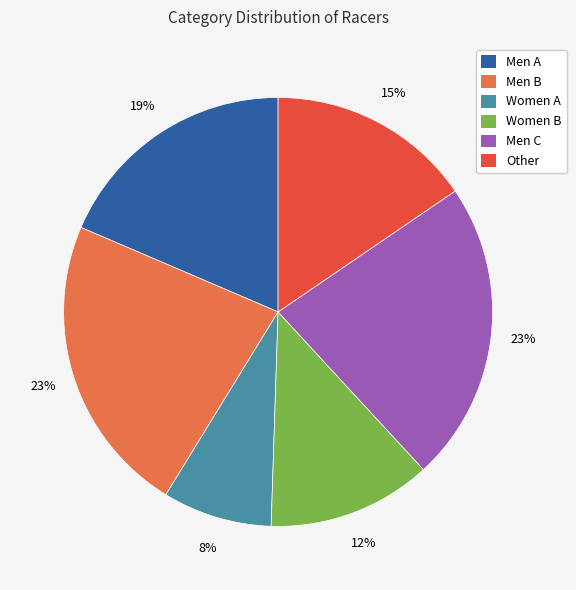

Between Men B and Other, which is larger?

Men B